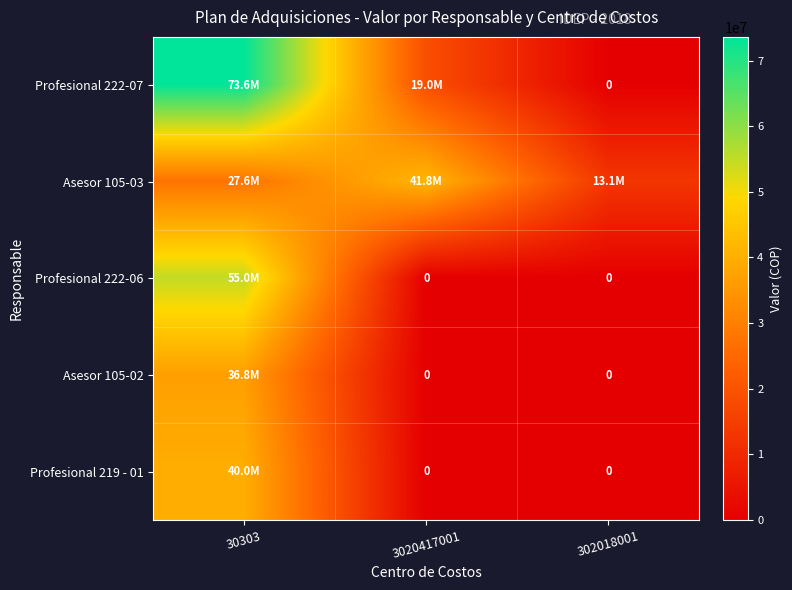

The value of Profesional 222-06 at 302018001 is 0. True or false?

True